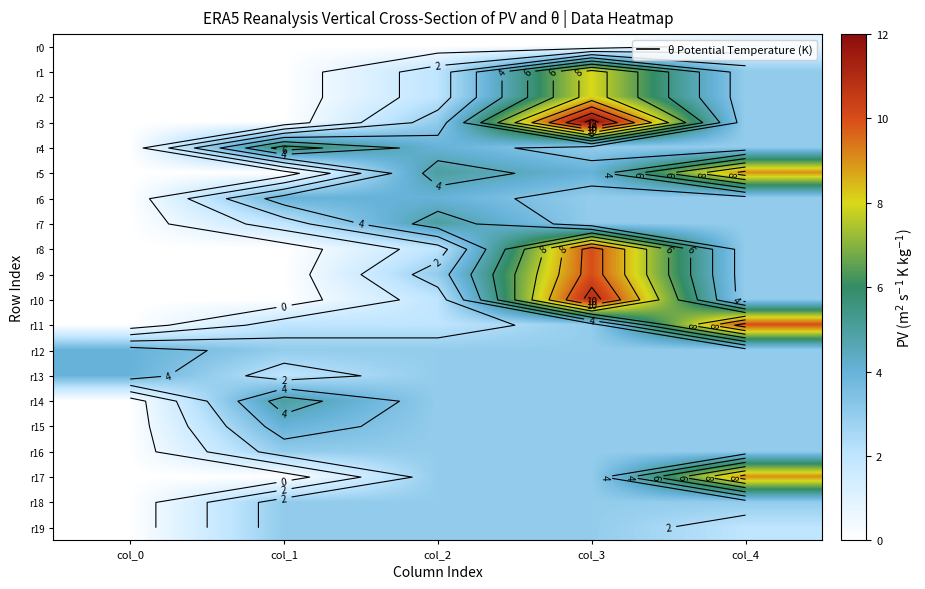

Is it true that r0 equals 0 at col_2?

False